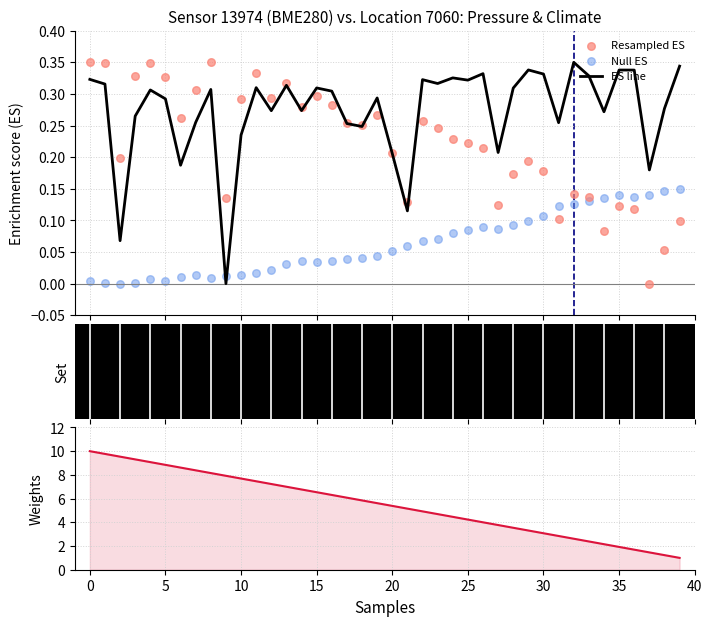

Which series contains the lowest Y value?

ES line